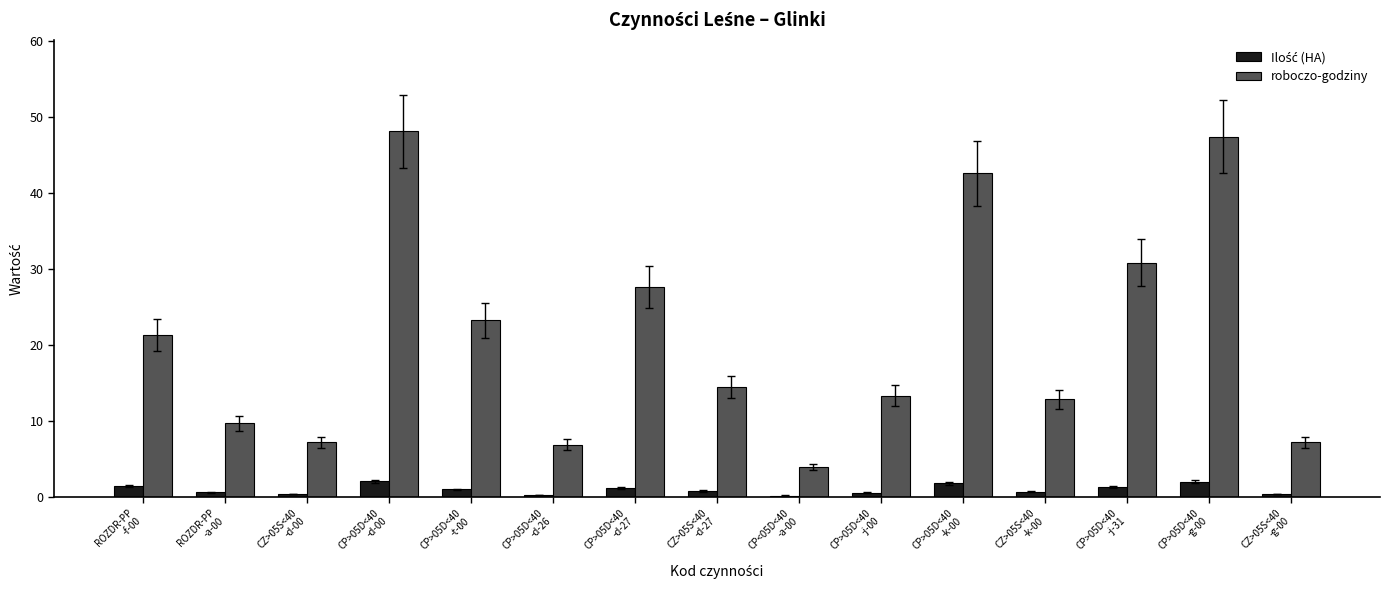

What is the difference between the roboczo-godziny values at CZ>05S<40
-g-00 and CP>05D<40
-g-00?

40.2